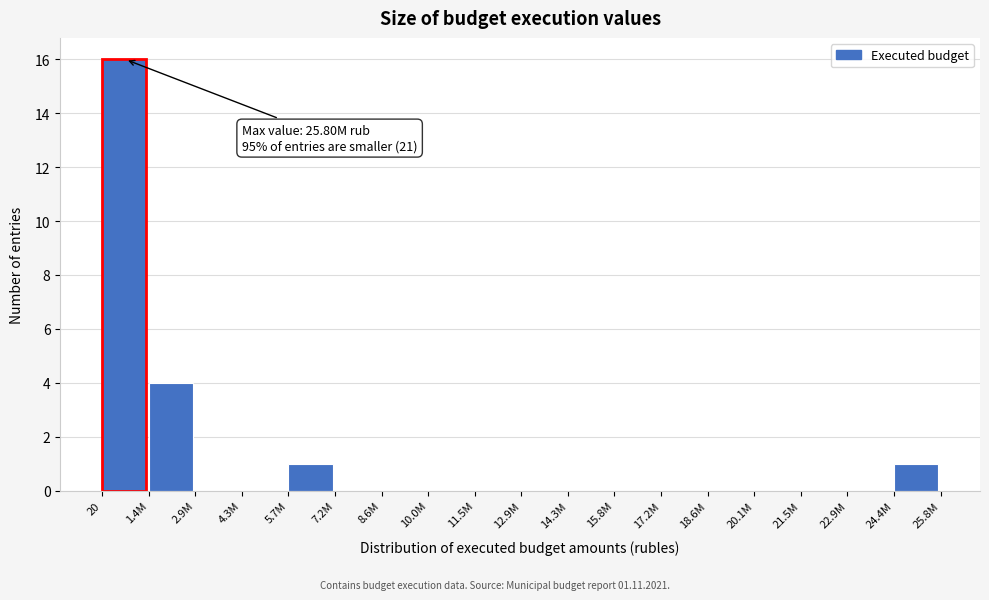

Reading right to left, list all the values displayed in this chart.

24.4M=1	22.9M=0	21.5M=0	20.1M=0	18.6M=0	17.2M=0	15.8M=0	14.3M=0	12.9M=0	11.5M=0	10.0M=0	8.6M=0	7.2M=0	5.7M=1	4.3M=0	2.9M=0	1.4M=4	20=16